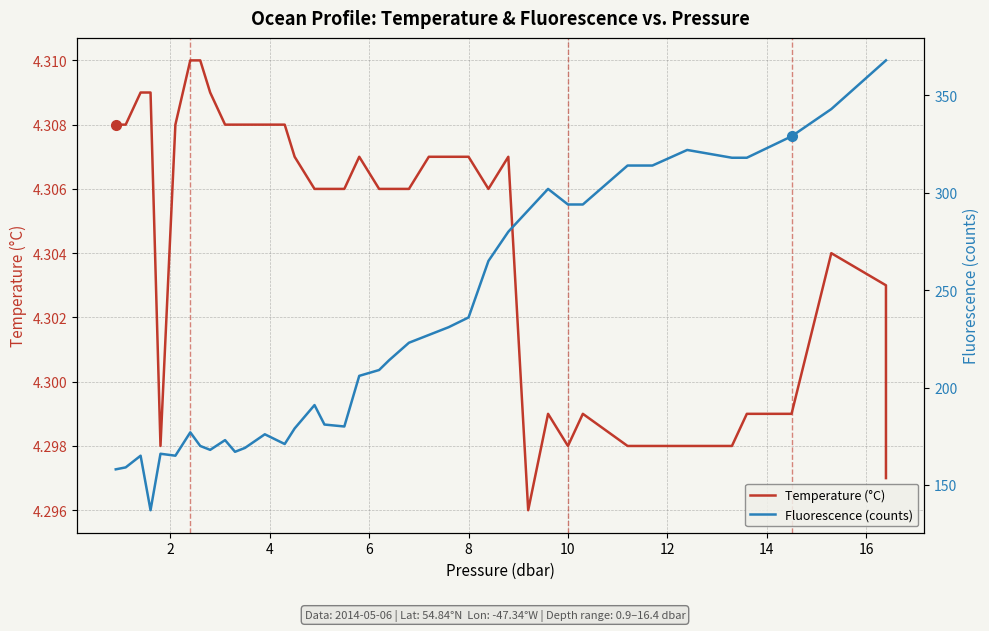

Reading left to right, what are all the values shown in this chart?

Temperature (°C): 4.3	4.3	4.3	4.3	4.3	4.3	4.3	4.3	4.3	4.3	4.3	4.3	4.3	4.3	4.3	4.3	4.3	4.3	4.3	4.3	4.3	4.3	4.3	4.3	4.3	4.3	4.3	4.3	4.3	4.3	4.3	4.3	4.3	4.3	4.3	4.3	4.3	4.3	4.3	4.3
Fluorescence (counts): 158.0	159.0	165.0	137.0	166.0	165.0	177.0	170.0	168.0	173.0	167.0	169.0	176.0	171.0	179.0	191.0	181.0	180.0	206.0	209.0	214.0	223.0	227.0	231.0	236.0	265.0	280.0	291.0	302.0	294.0	294.0	314.0	314.0	322.0	318.0	318.0	329.0	343.0	368.0	368.0